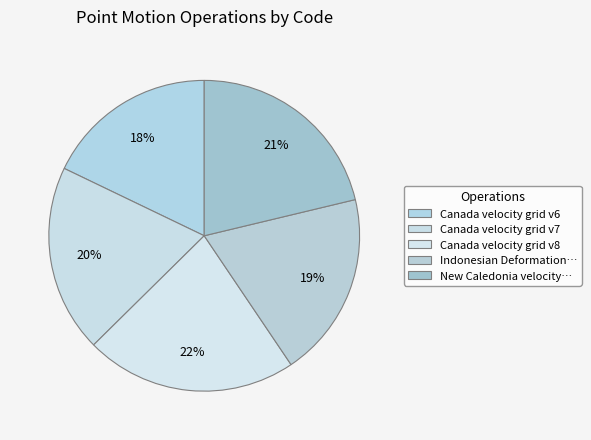

True or false: Canada velocity grid v6 accounts for 8% of the total.

False